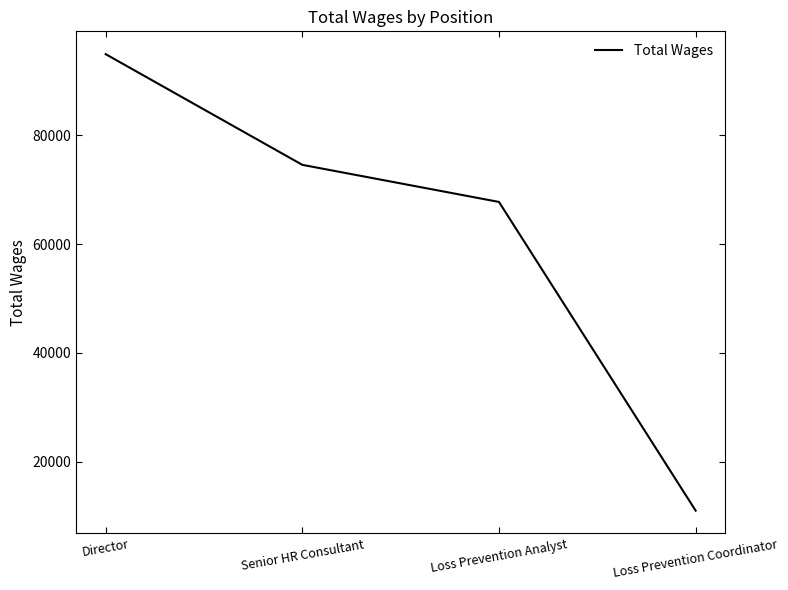

What position from the left is Loss Prevention Analyst?

3